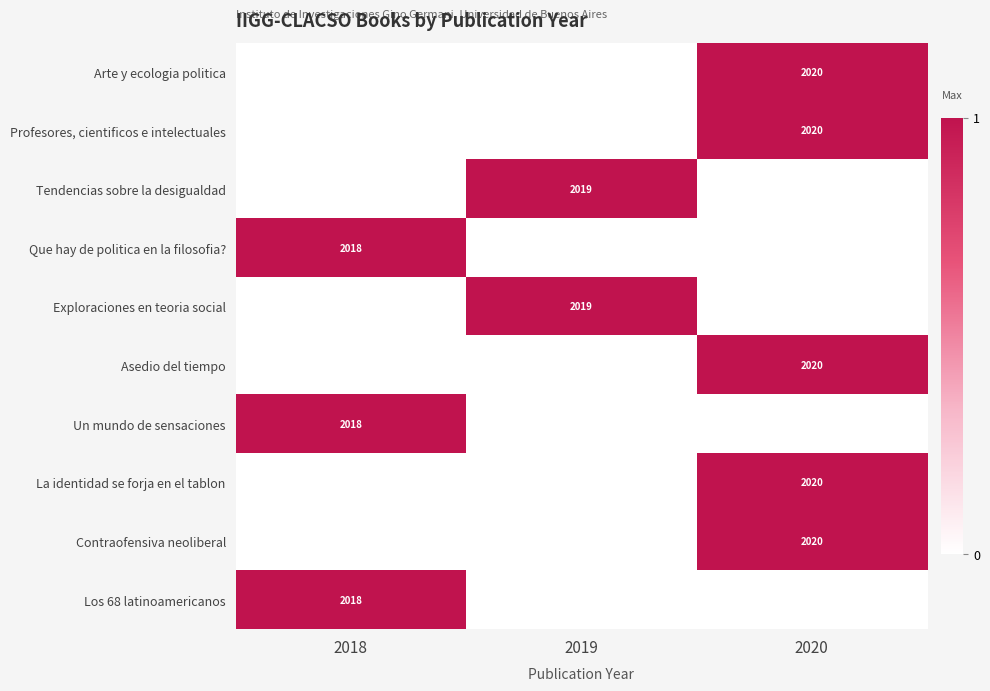

The value of Exploraciones en teoria social at 2019 is 2019. True or false?

True